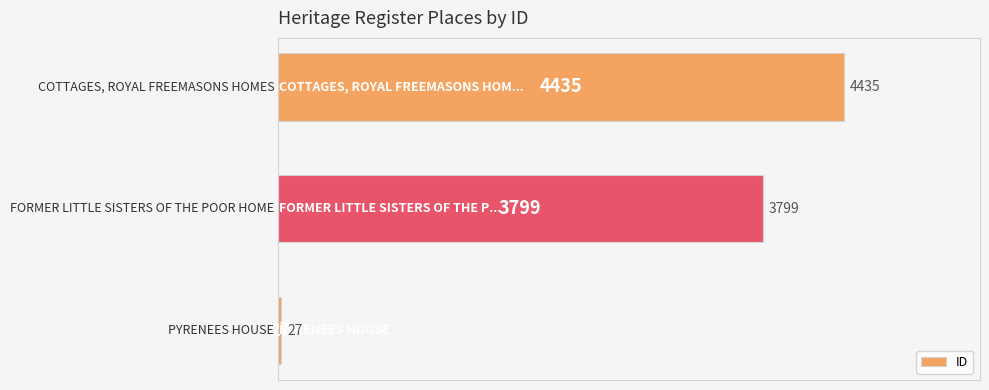

What is the difference between the maximum and second lowest values?

636